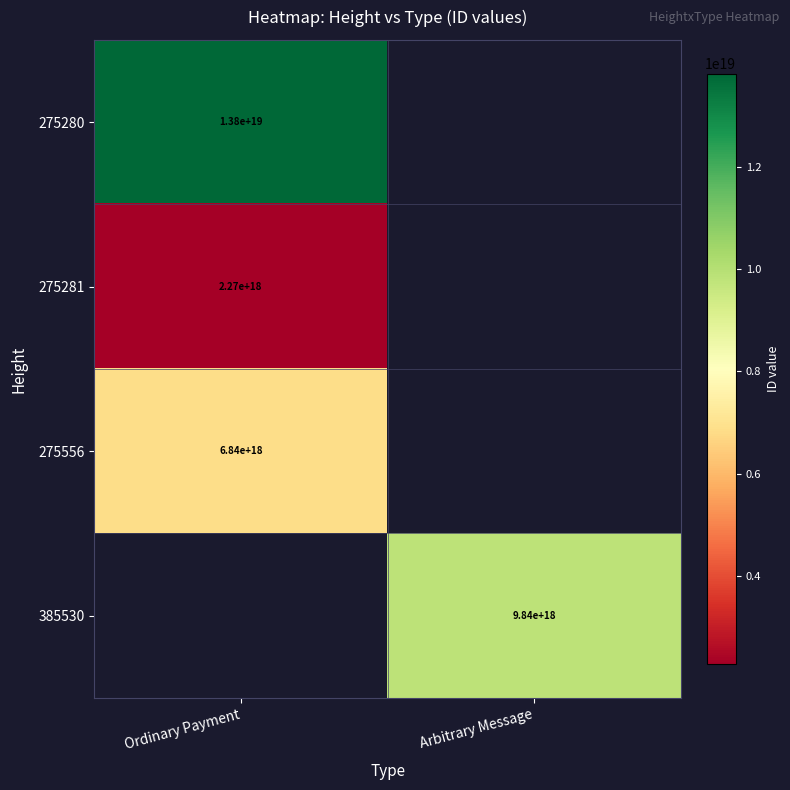

Is it true that 275281 equals 2270000000000000000 at Ordinary Payment?

True